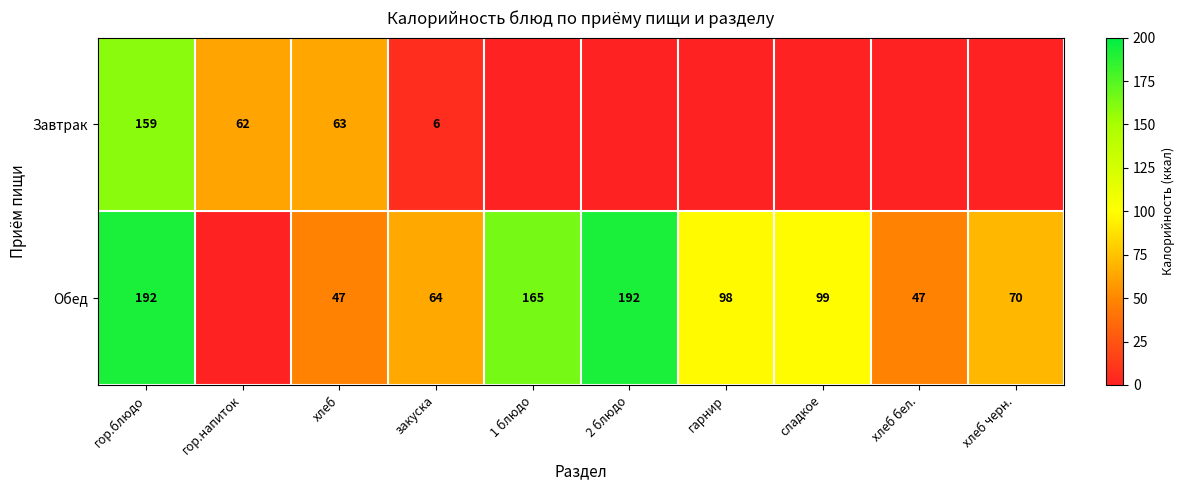

Is the value of Завтрак at гор.напиток greater than the value of Обед at хлеб?

Yes